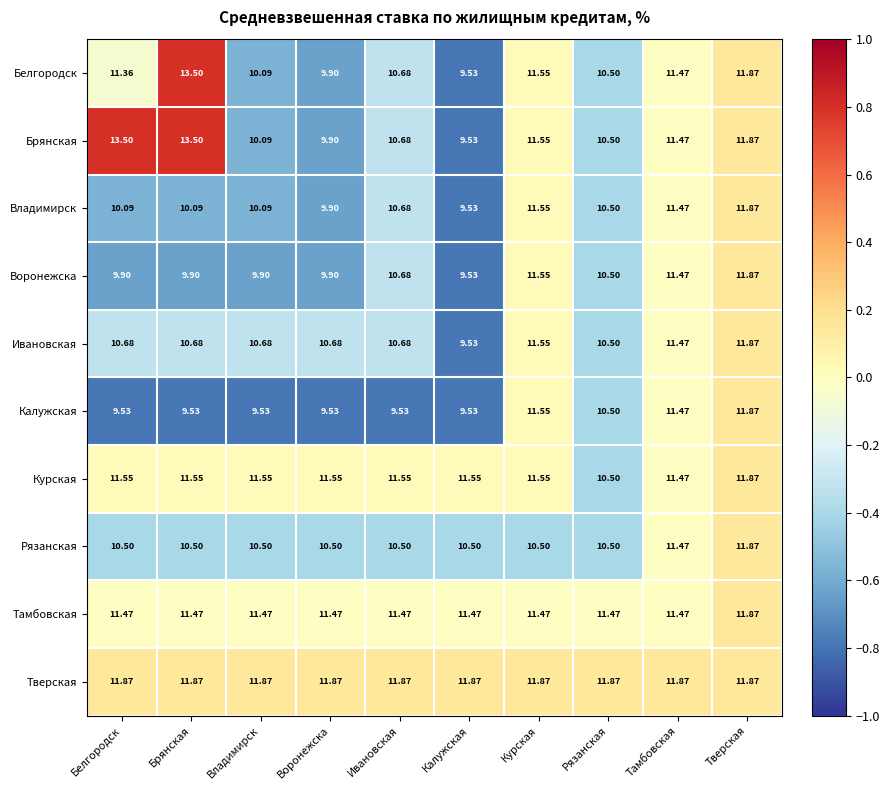

Between Ивановская and Рязанская, which series saw the biggest shift?

Курская